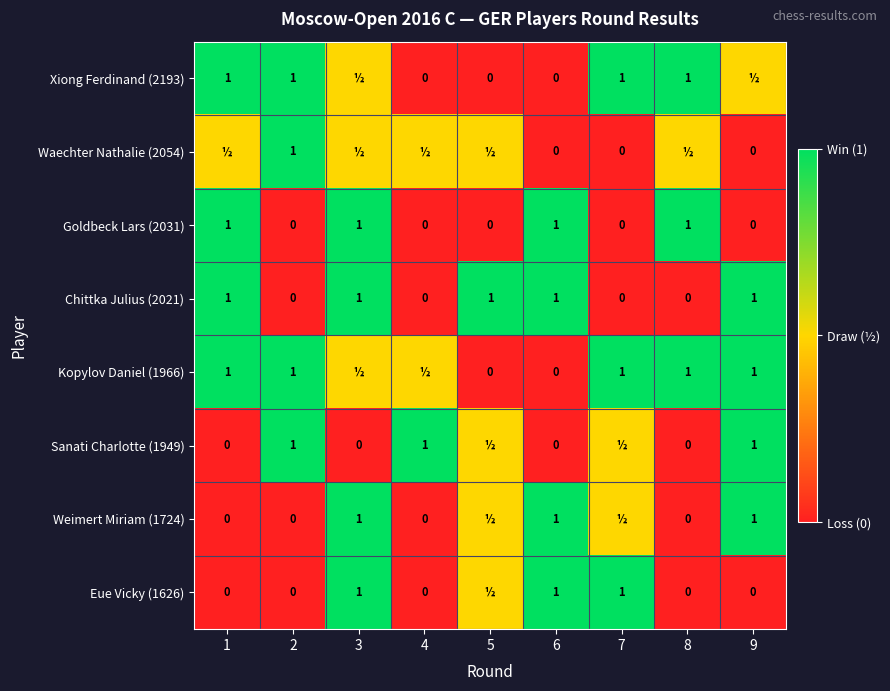

What is the sum of the Xiong Ferdinand (2193) values at 4 and 7?

1.0